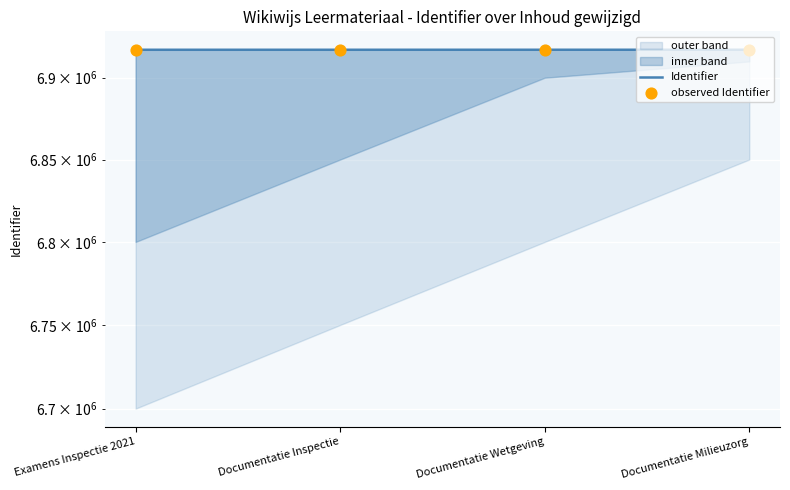

At which category is the sum across all series the highest?

Documentatie Milieuzorg